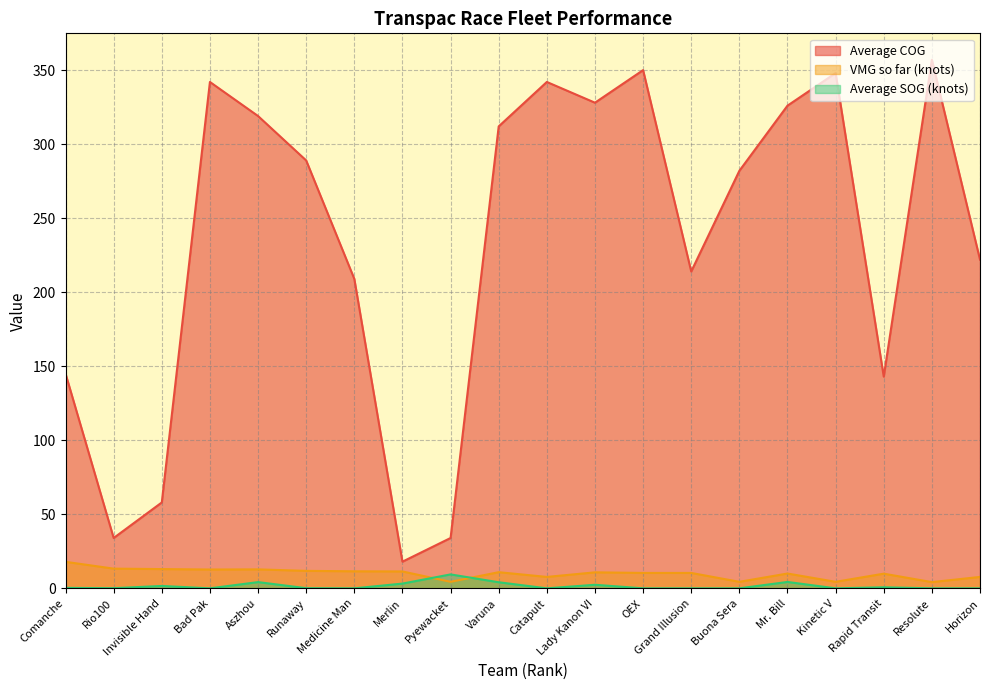

How many series are shown in this chart?

3